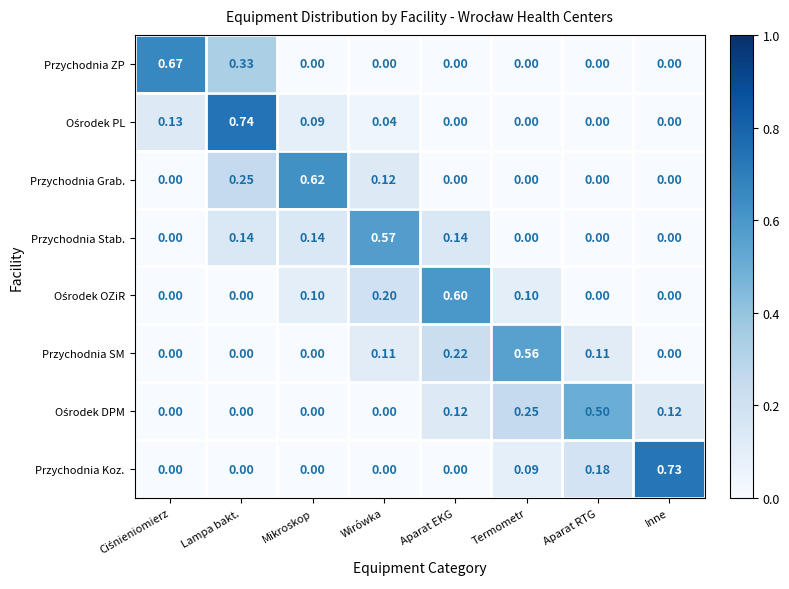

At which label does Przychodnia SM reach its peak?

Termometr